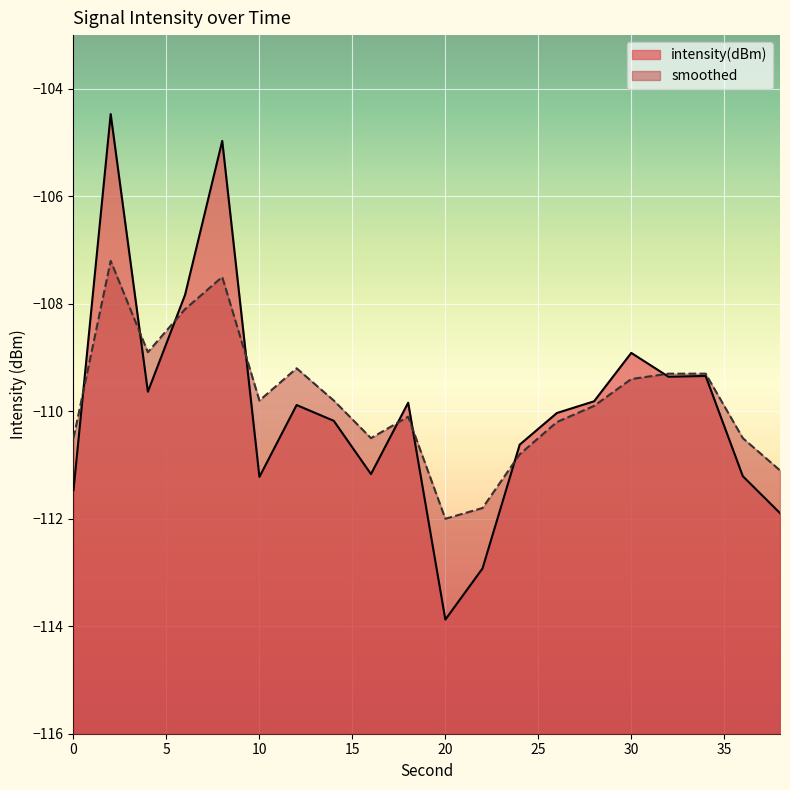

At which label does intensity(dBm) reach its peak?

2